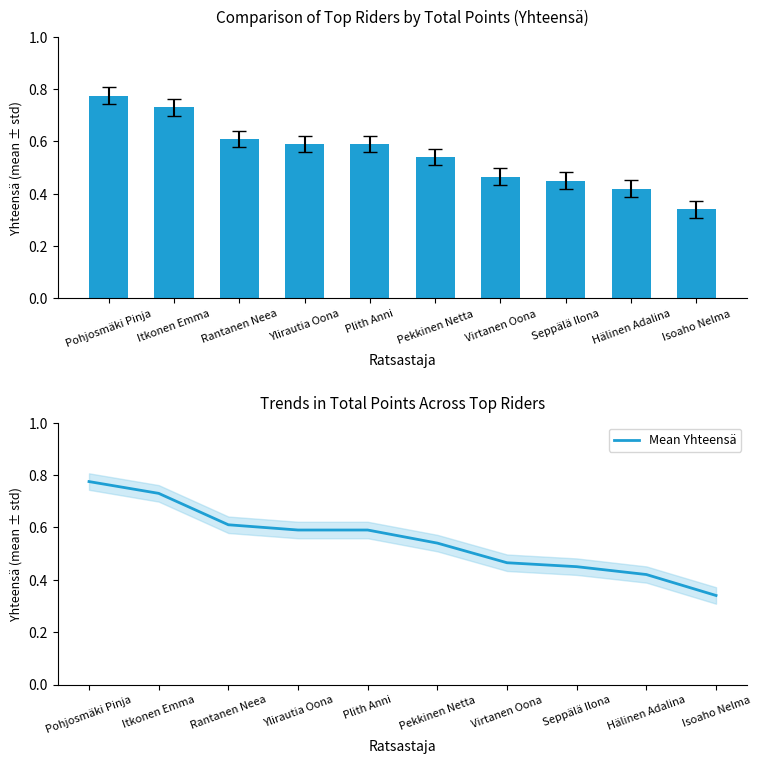

What is the value of the Mean Yhteensä bar at the 9th from the left?

0.4